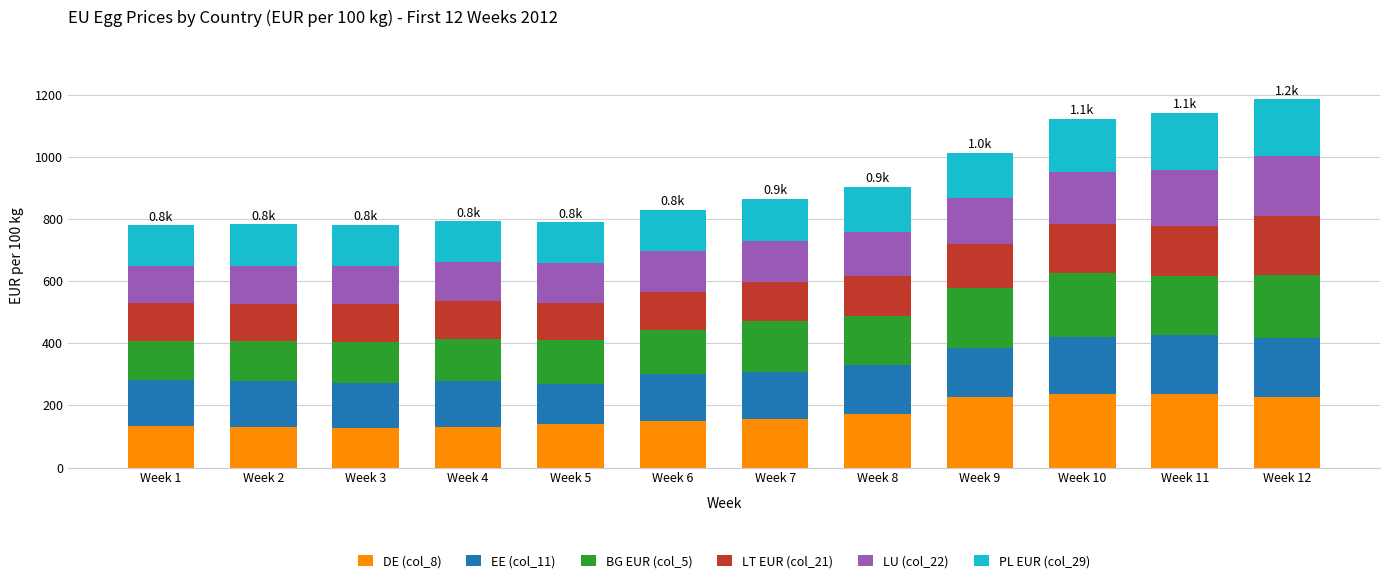

What is the minimum value for DE (col_8)?

127.7